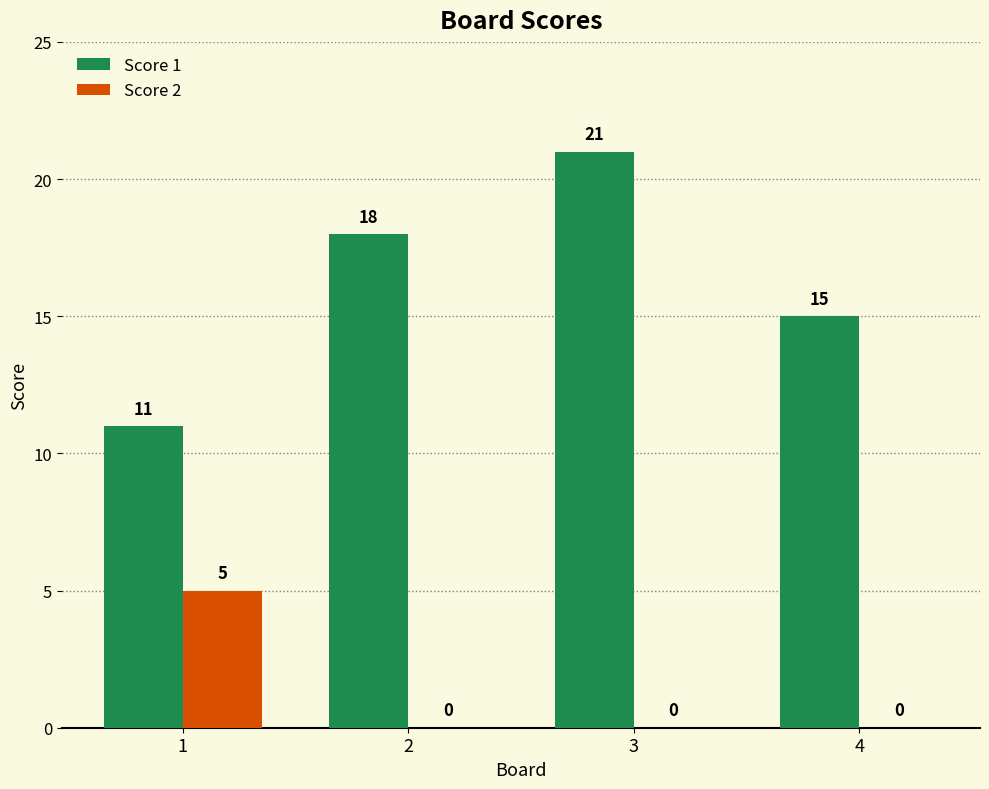

Where is Score 1 nearest to the value 16?

4